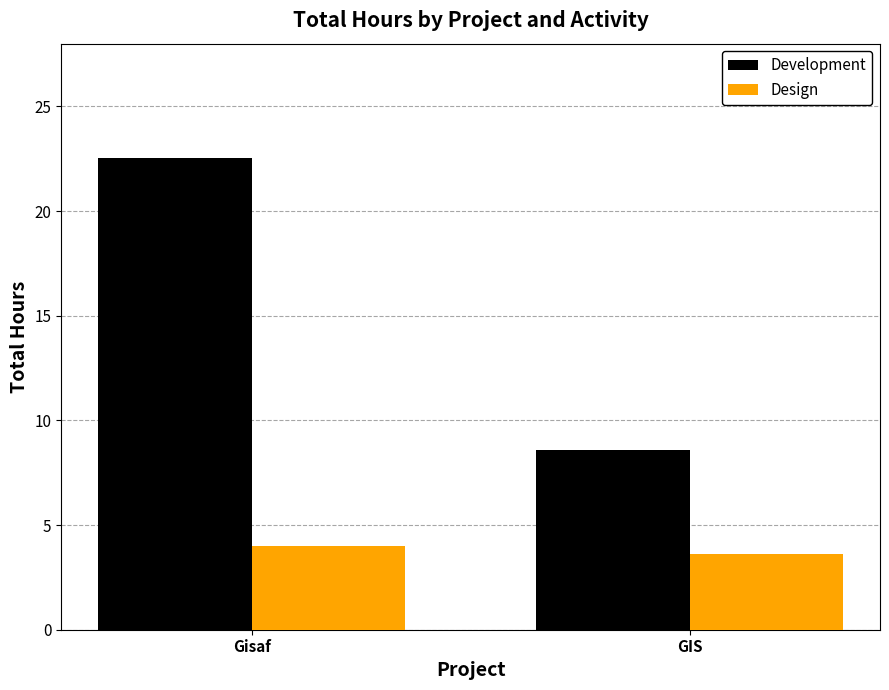

Rank the series by their maximum value, from highest to lowest.

Development, Design